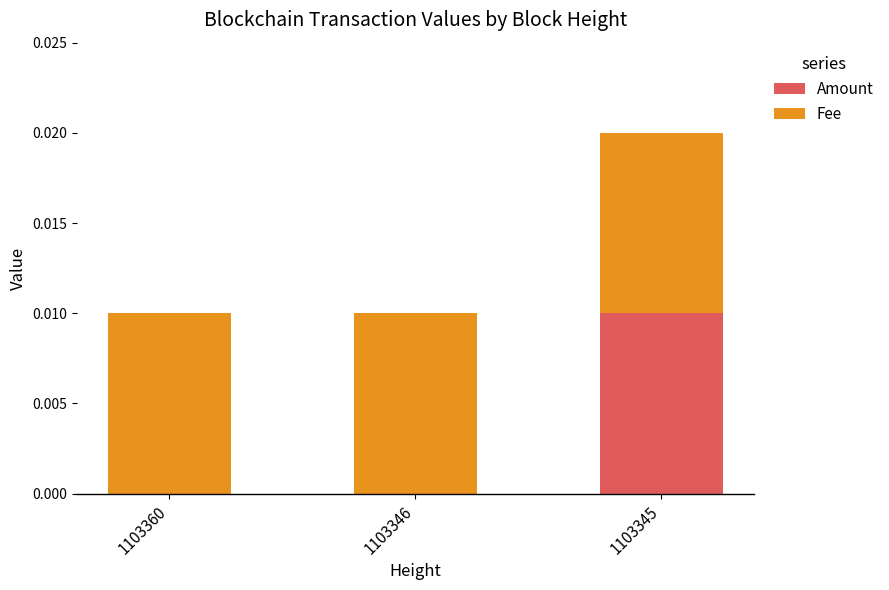

At which category is the sum across all series the highest?

1103345